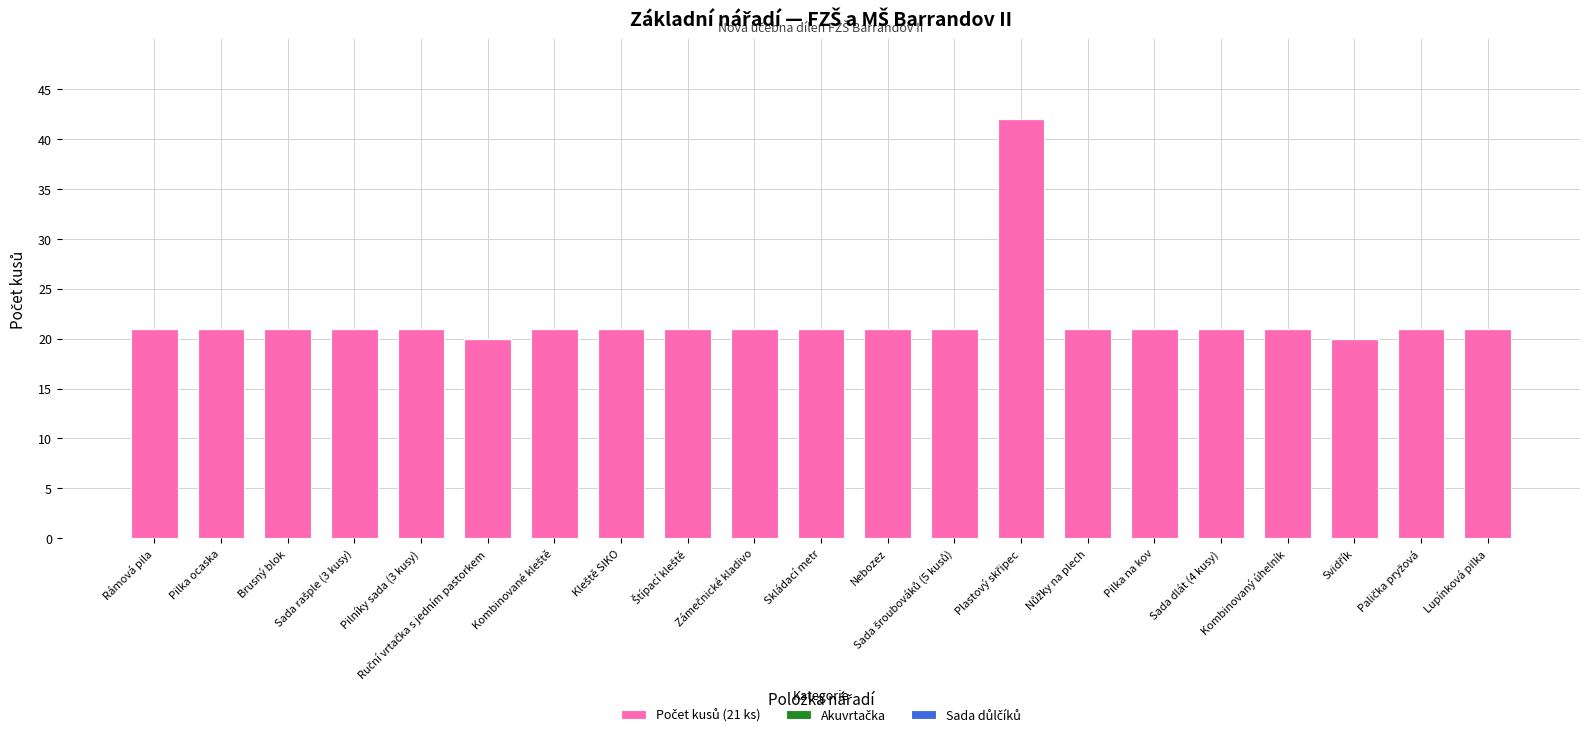

Is it true that the value at Pilka ocaska is 21?

True